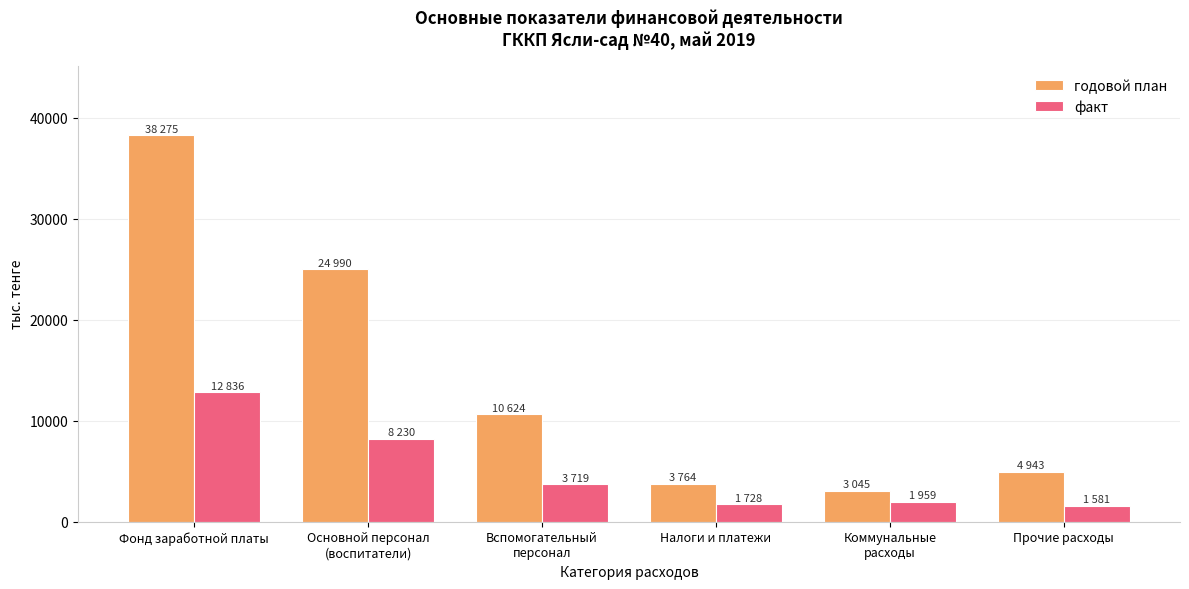

Where does the факт series first go above 3719?

Фонд заработной платы